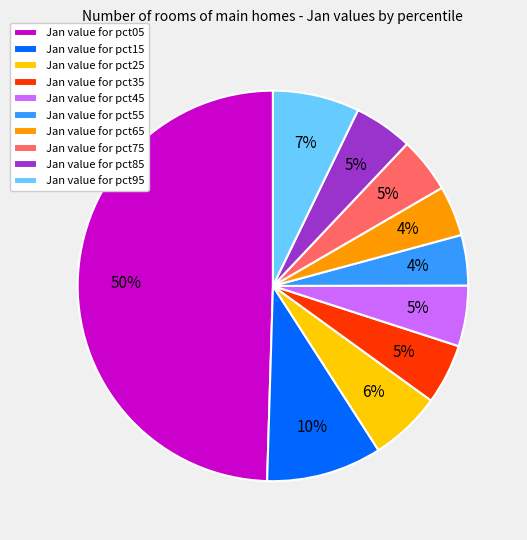

Does Jan value for pct35 account for over 50% of the chart?

No